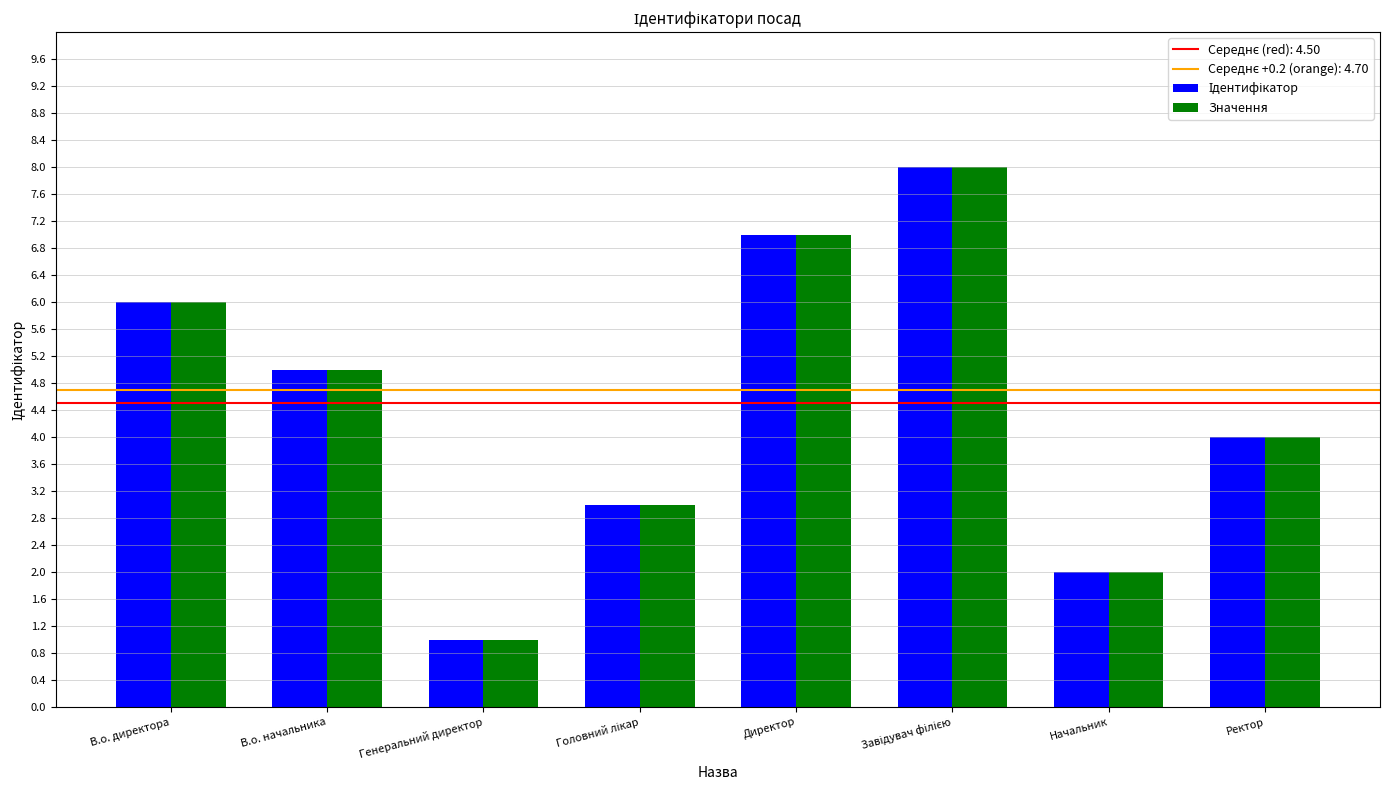

How many data points does each series have?

8